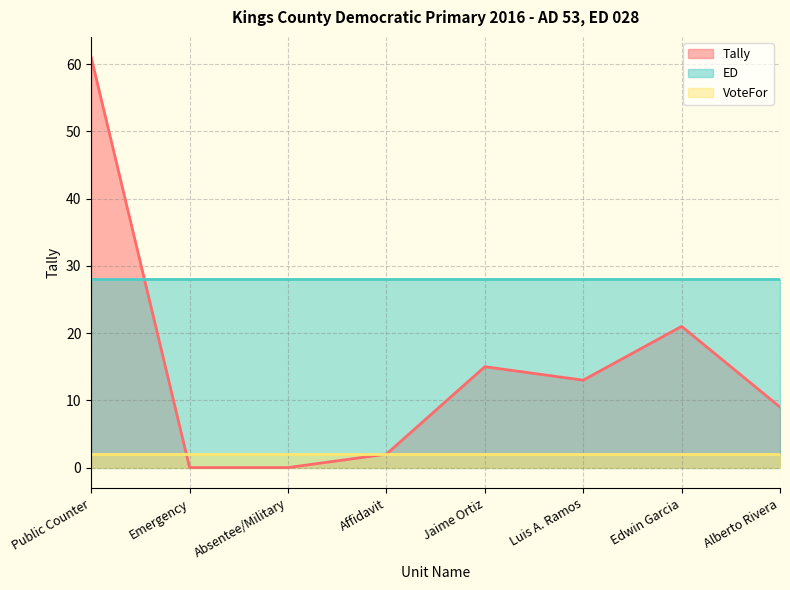

Where does the Tally series first go above 13?

Public Counter